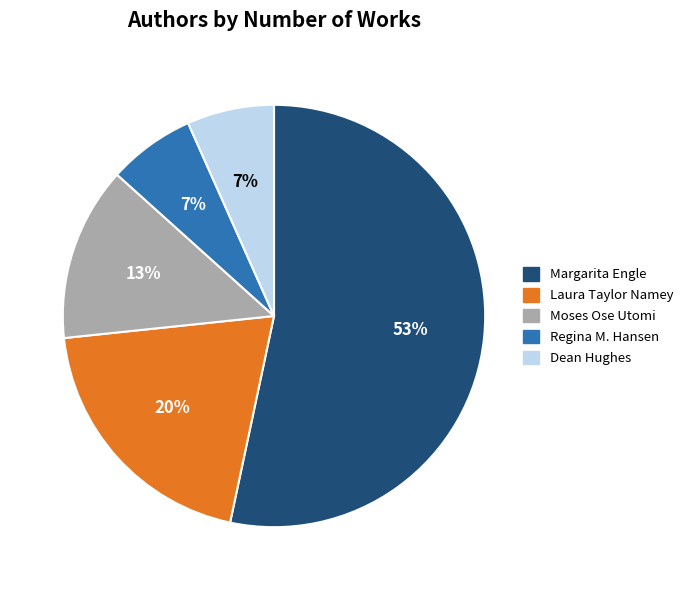

Is the sum of Moses Ose Utomi and Laura Taylor Namey greater than half?

No